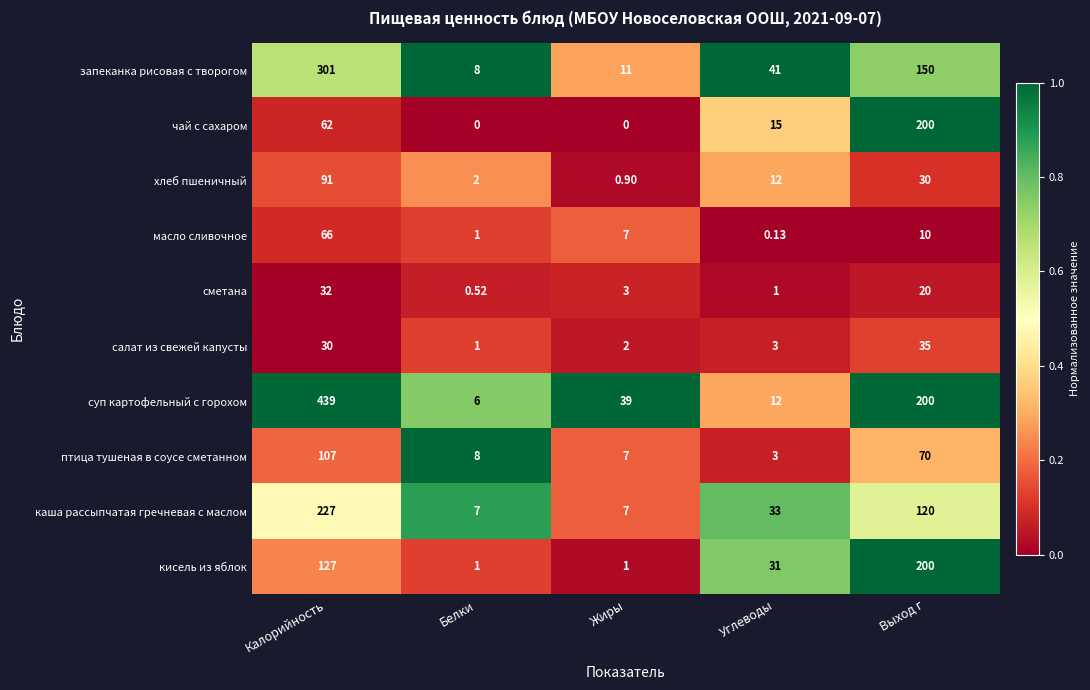

List the labels in order of хлеб пшеничный value, largest first.

Калорийность, Выход г, Углеводы, Белки, Жиры